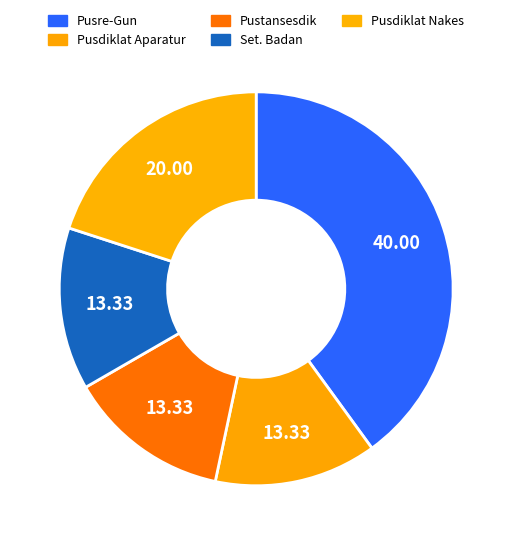

Is it true that Pusdiklat Nakes is 10% of the pie?

False